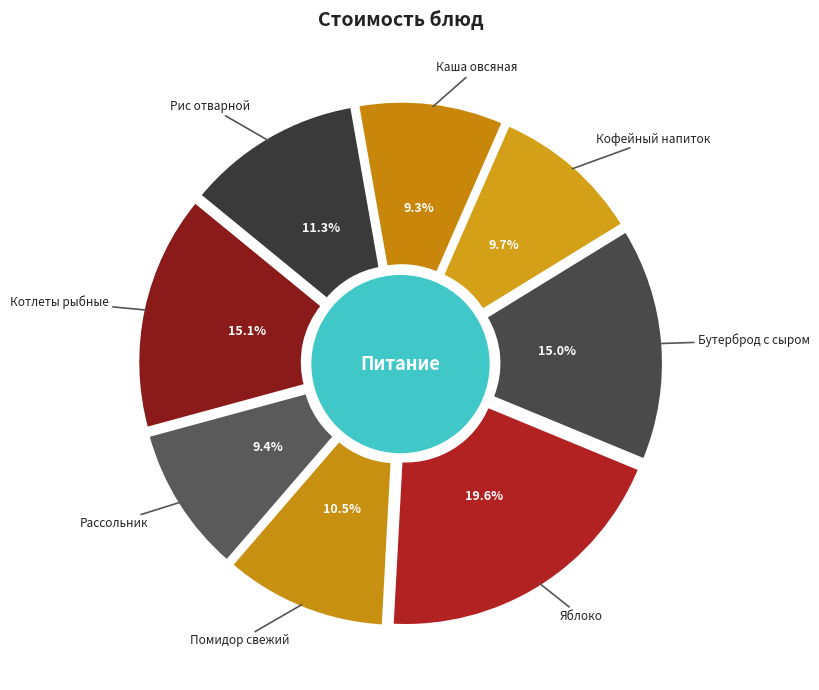

Do Бутерброд с сыром and Яблоко together represent more than half of the pie?

No